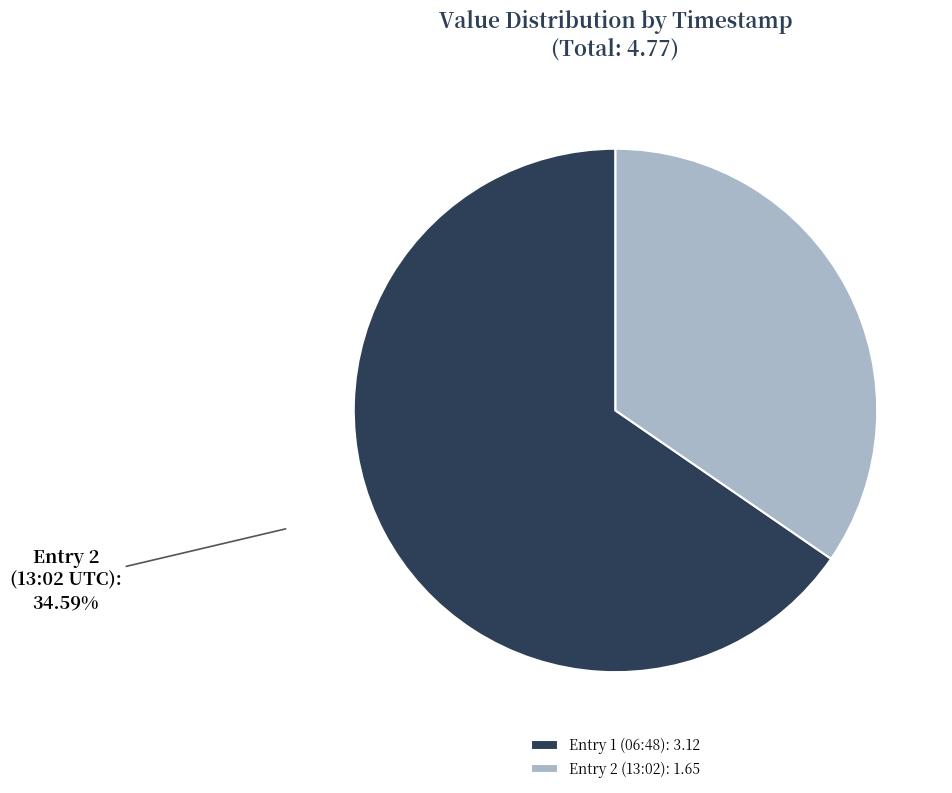

Rank the categories by value from lowest to highest.

2023-04-01T13:02:22.173Z, 2023-04-01T06:48:34.654Z